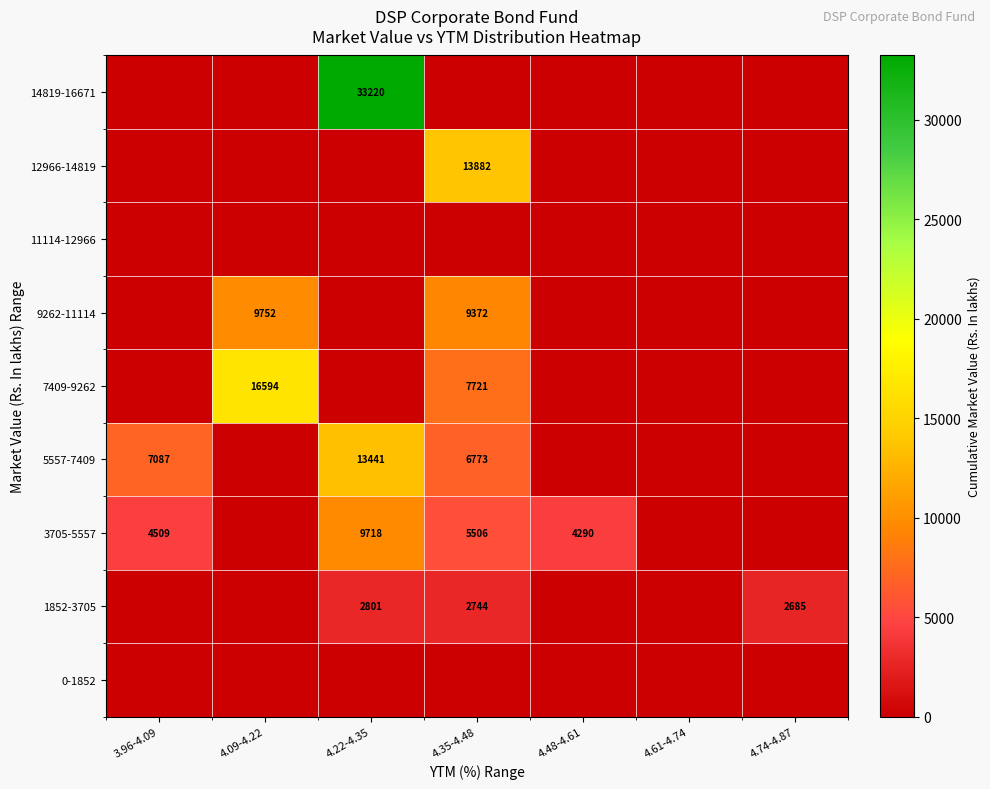

Is it true that 12966-14819 equals 5591 at 4.35-4.48?

False